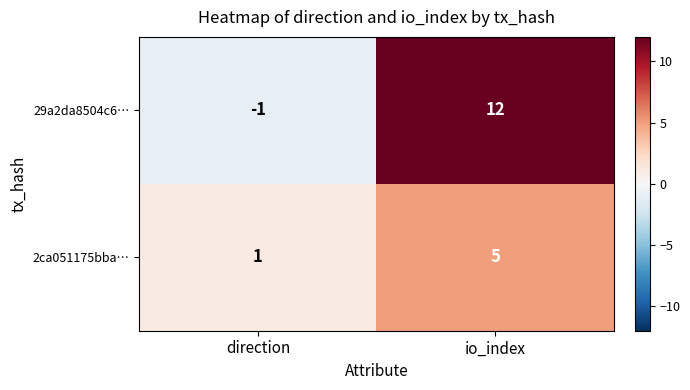

Which series has the largest range (max minus min)?

29a2da8504c6…